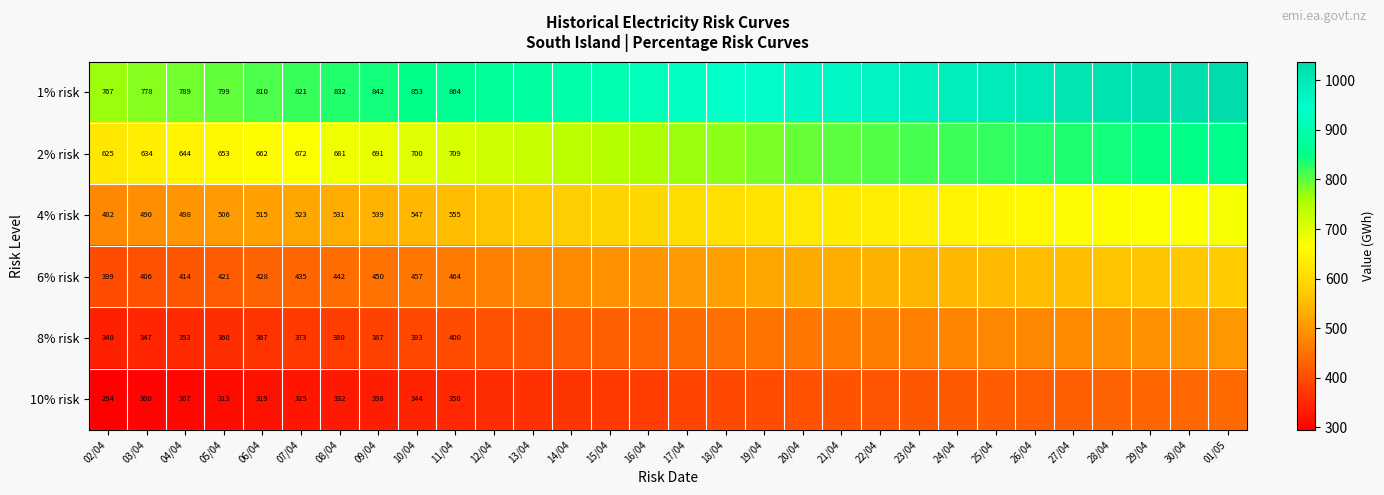

The 2% risk series shows 709.0 at 11/04. True or false?

True